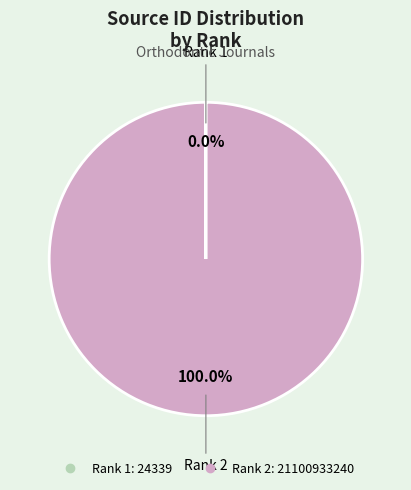

To the nearest percent, what is the average slice percentage?

50%